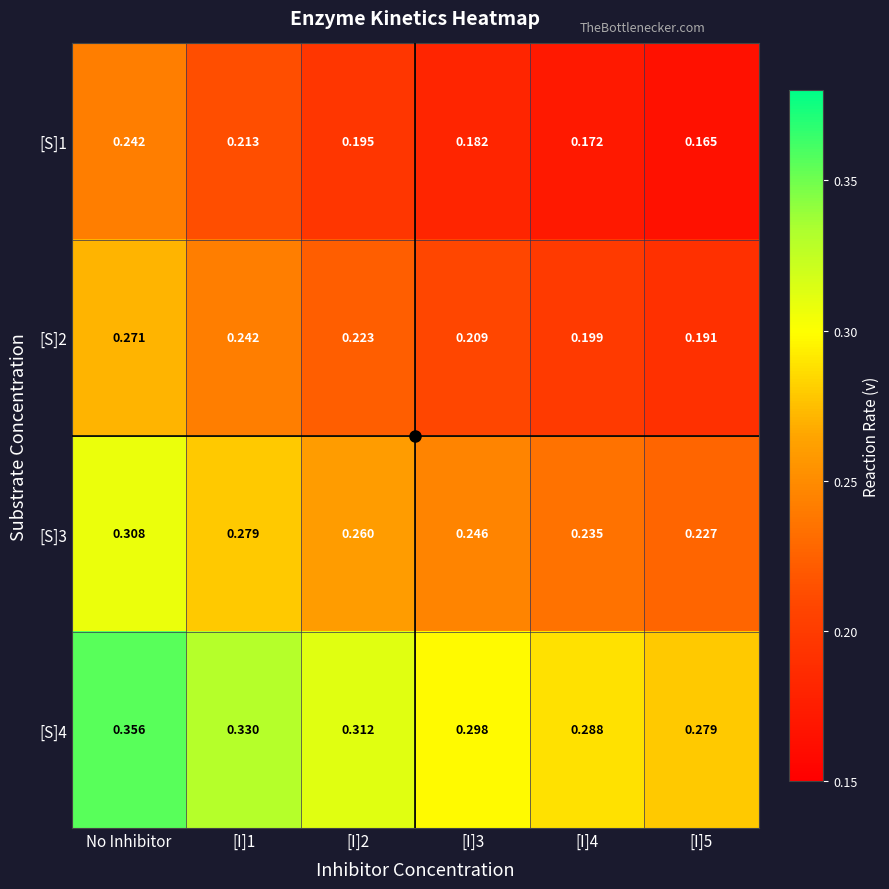

At which label does [S]4 reach its peak?

No Inhibitor